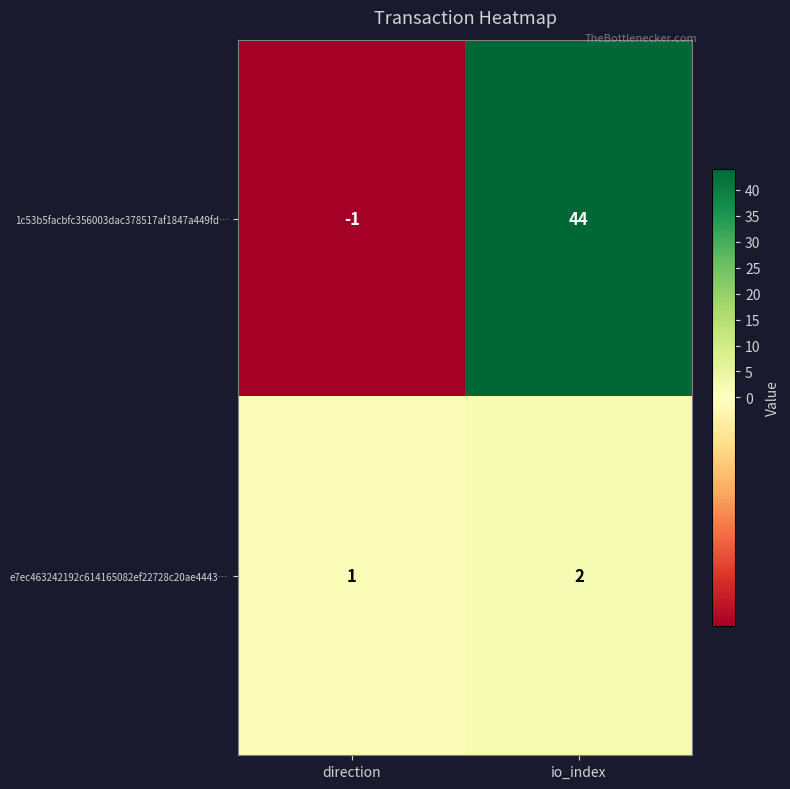

Rank the series by their average value, from highest to lowest.

1c53b5facbfc356003dac378517af1847a449fd…, e7ec463242192c614165082ef22728c20ae4443…